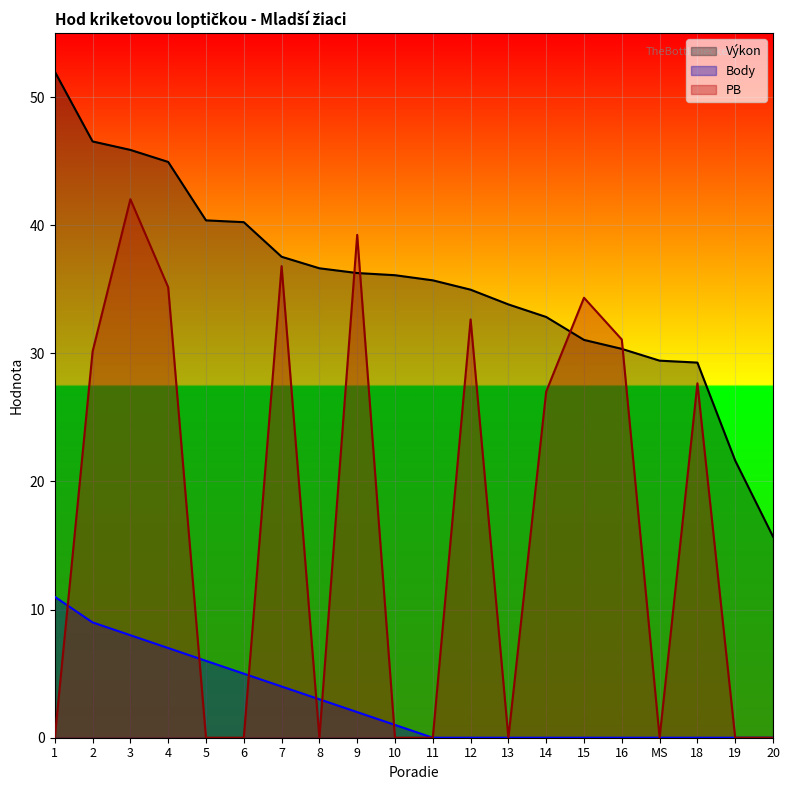

What is the total value across all series at 6?

45.2